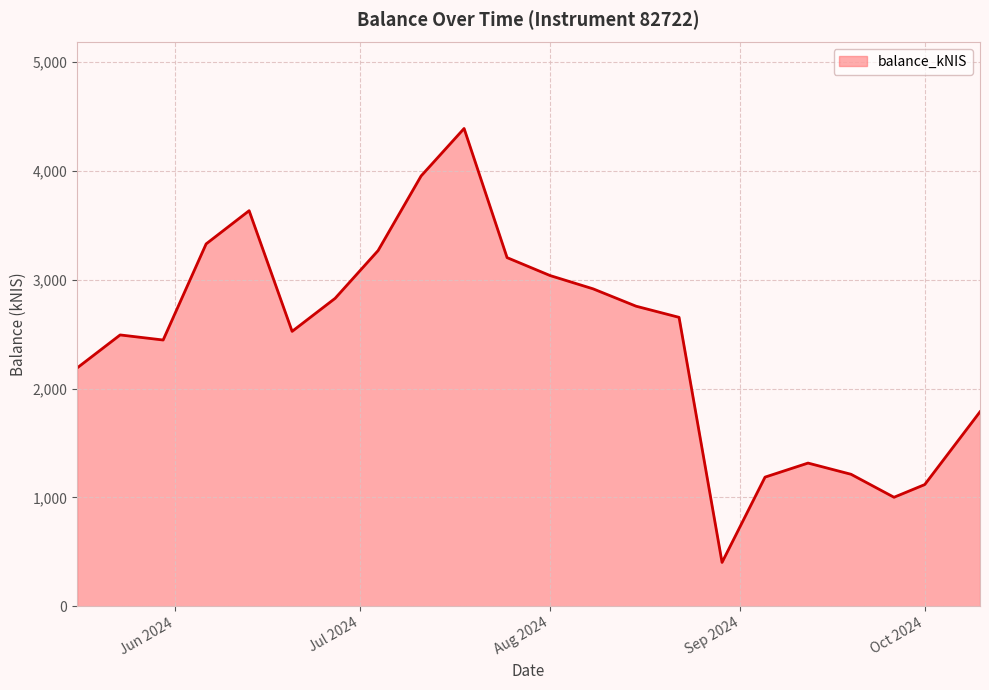

What is the minimum value shown in the chart?

402.8